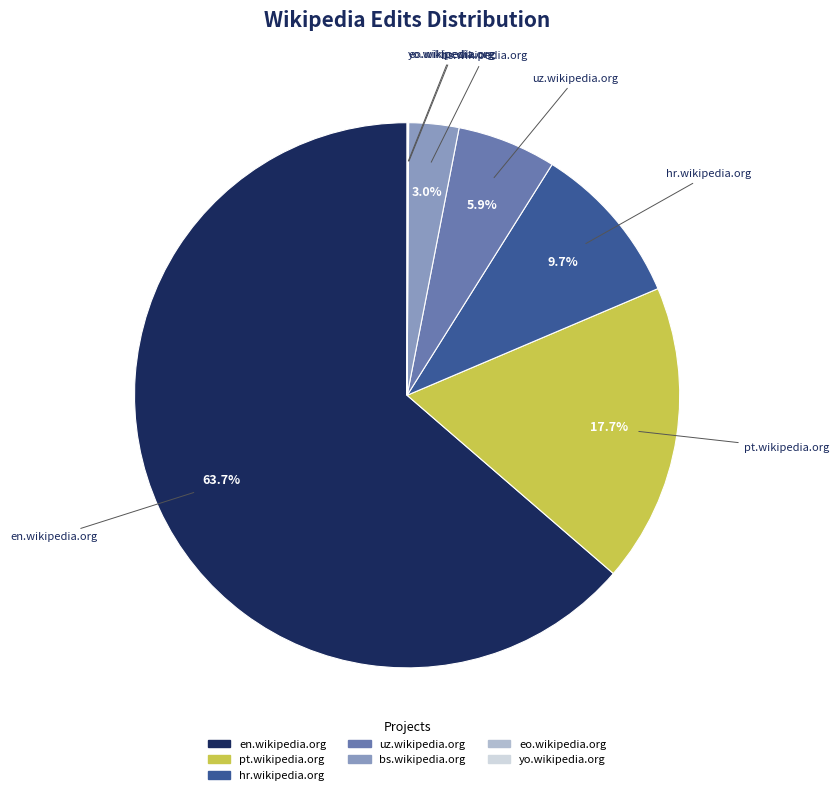

What is the largest slice in the pie chart?

en.wikipedia.org